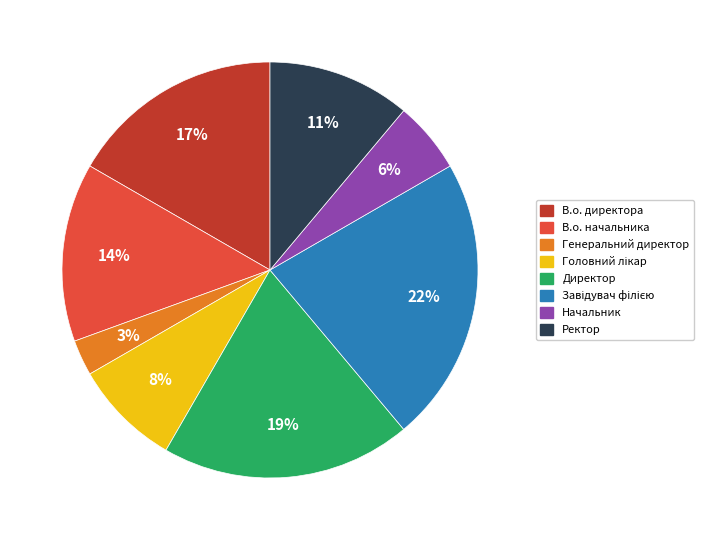

True or false: Ректор accounts for 1% of the total.

False